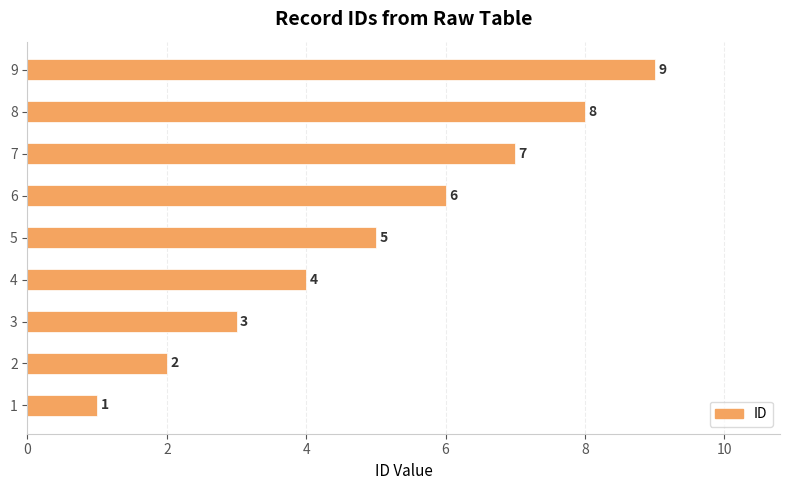

The value at 8 is 13. True or false?

False